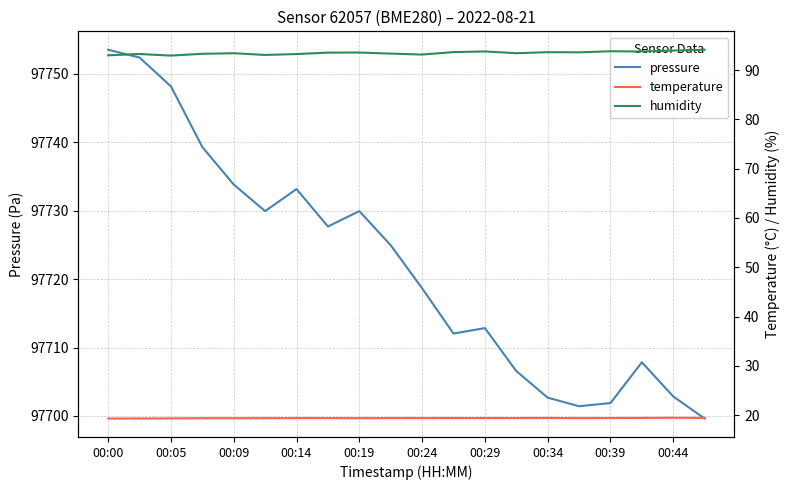

Does the chart have visible grid lines?

Yes